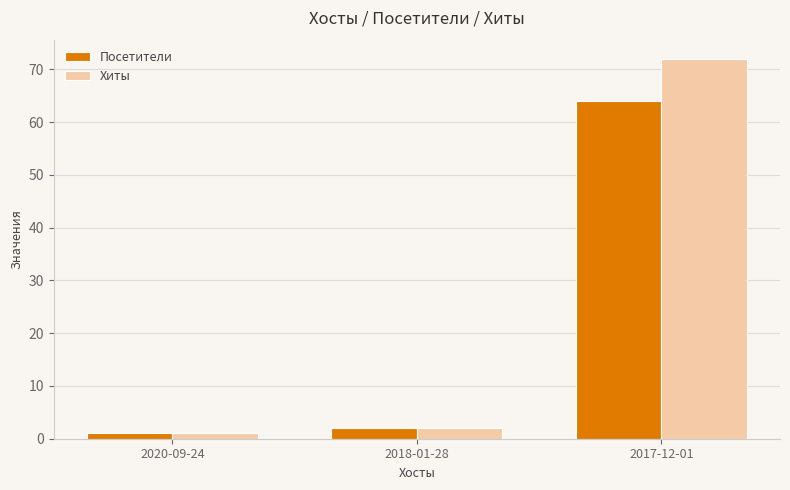

What is the sum of the Посетители values at 2020-09-24 and 2017-12-01?

65